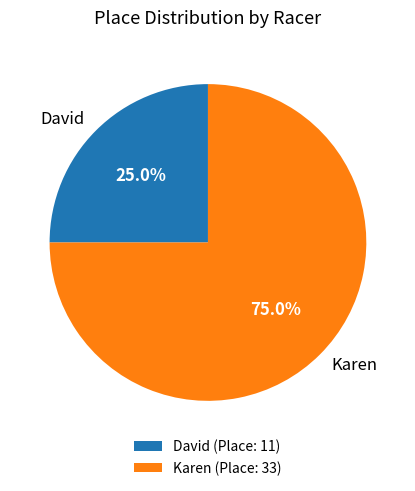

What is the smallest slice in the pie chart?

David